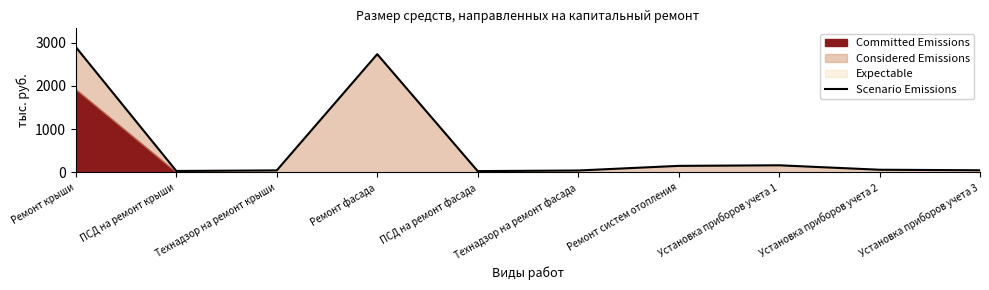

What is the average value?

619.4